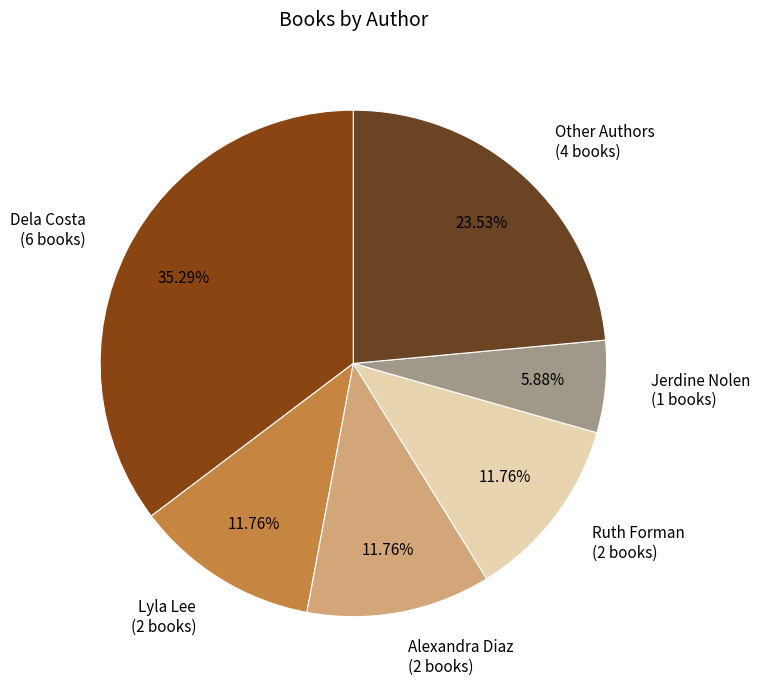

Approximately how many times larger is the value at Lyla Lee (2 books) compared to Ruth Forman (2 books)?

1.0